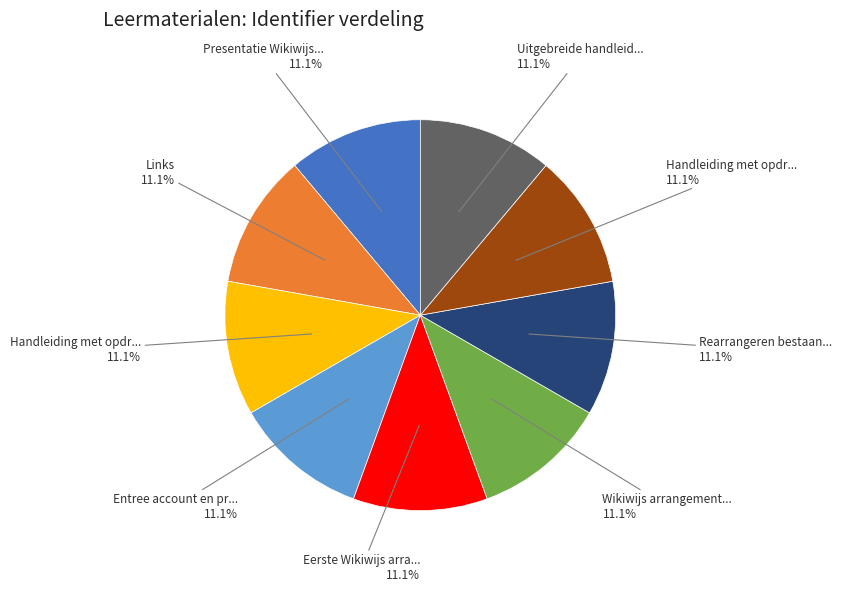

To the nearest percent, what is the average slice percentage?

11%